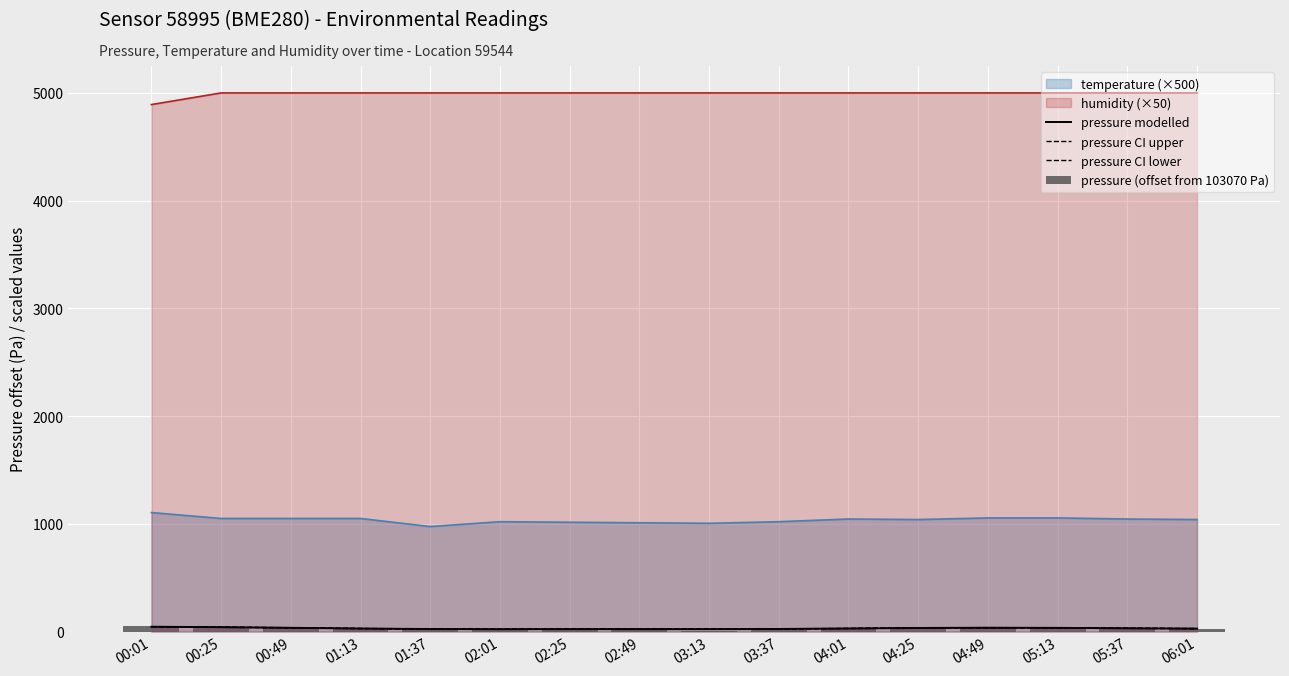

What is the lowest value of the pressure modelled series?

22.1